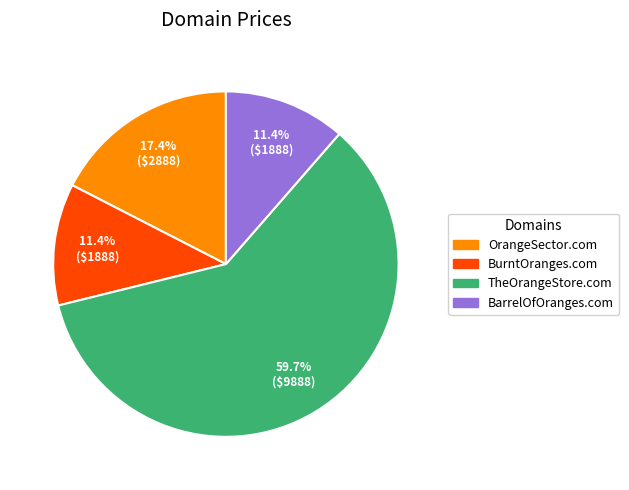

To the nearest percent, what percentage of the pie is OrangeSector.com?

17%